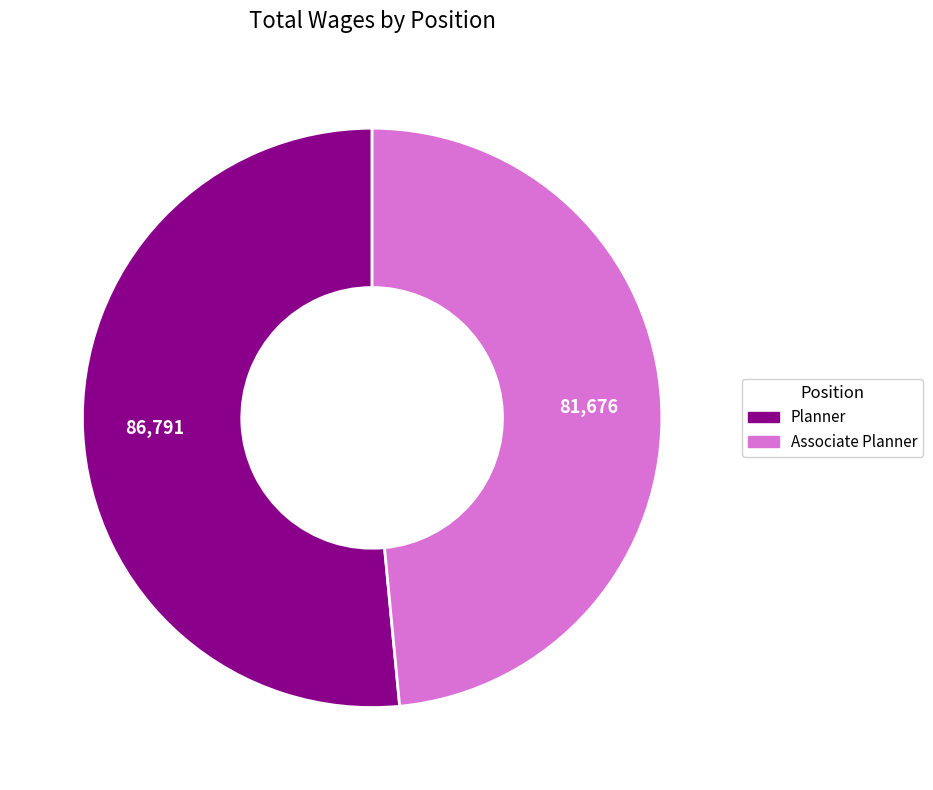

True or false: Associate Planner accounts for 59% of the total.

False